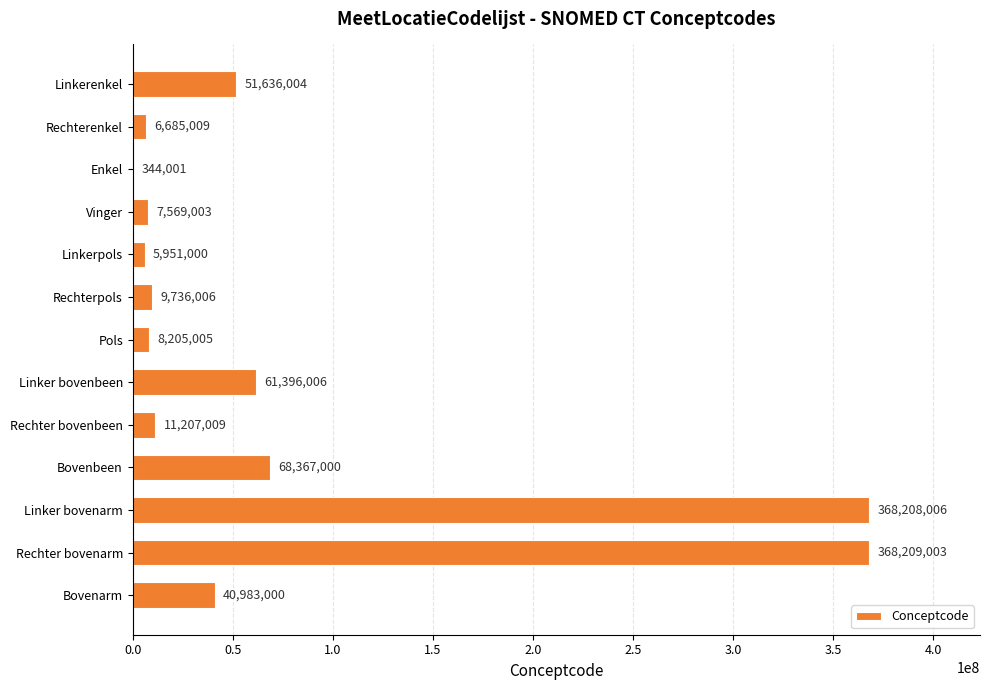

What is the greatest value displayed?

368209003